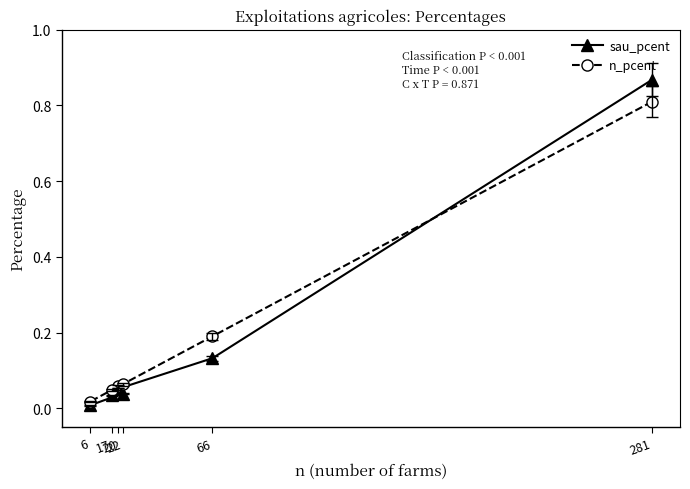

The n_pcent series shows 0.1 at 20. True or false?

True